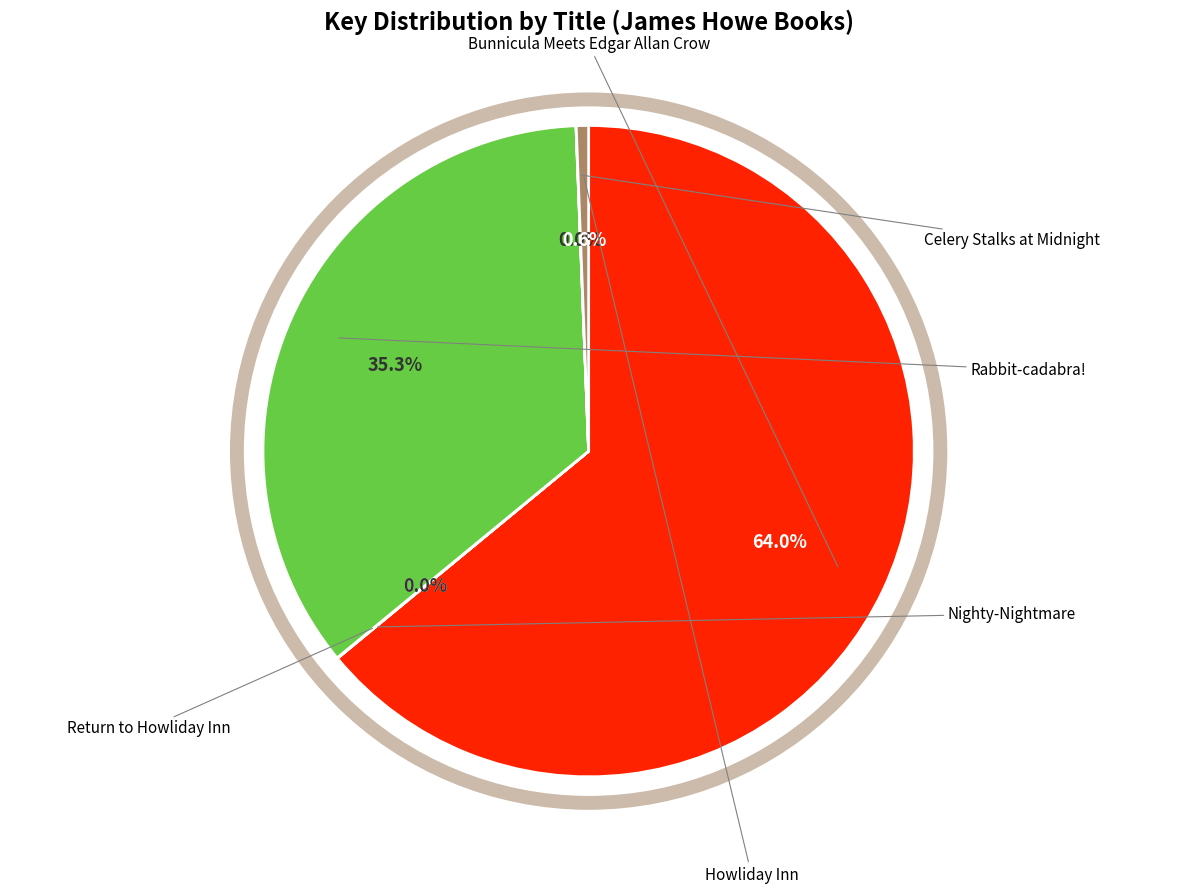

Does Bunnicula Meets Edgar Allan Crow represent more than half of the total?

Yes